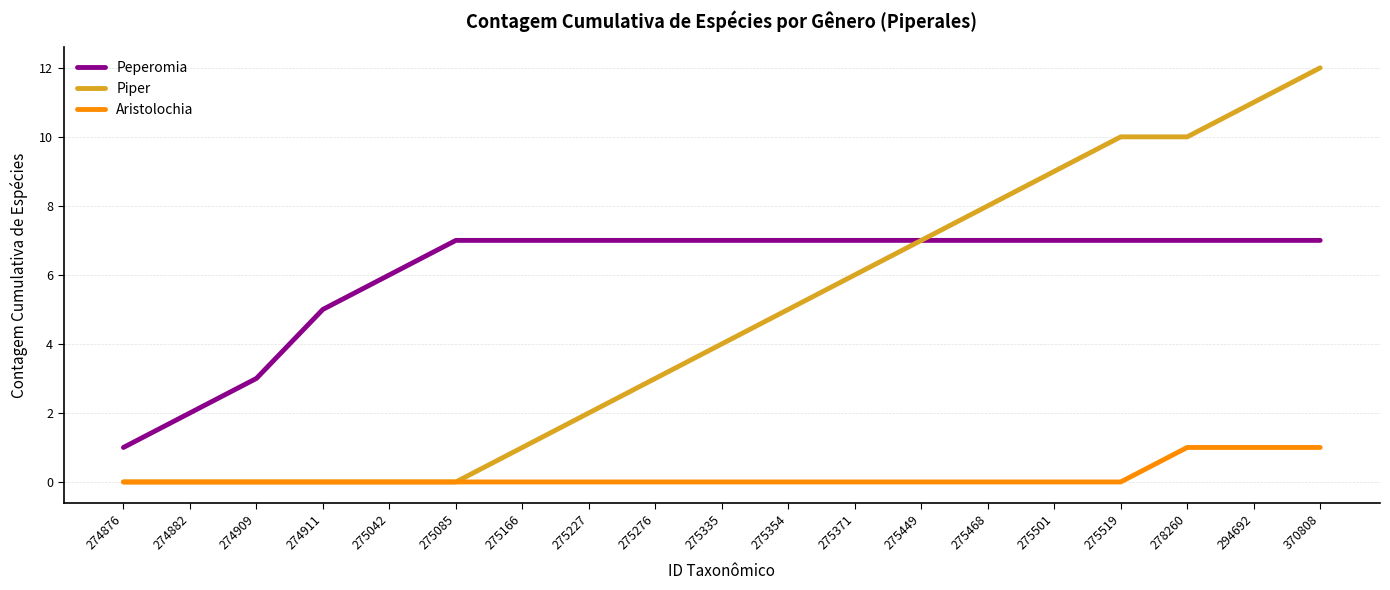

Is the value of Aristolochia at 294692 greater than the value of Peperomia at 278260?

No